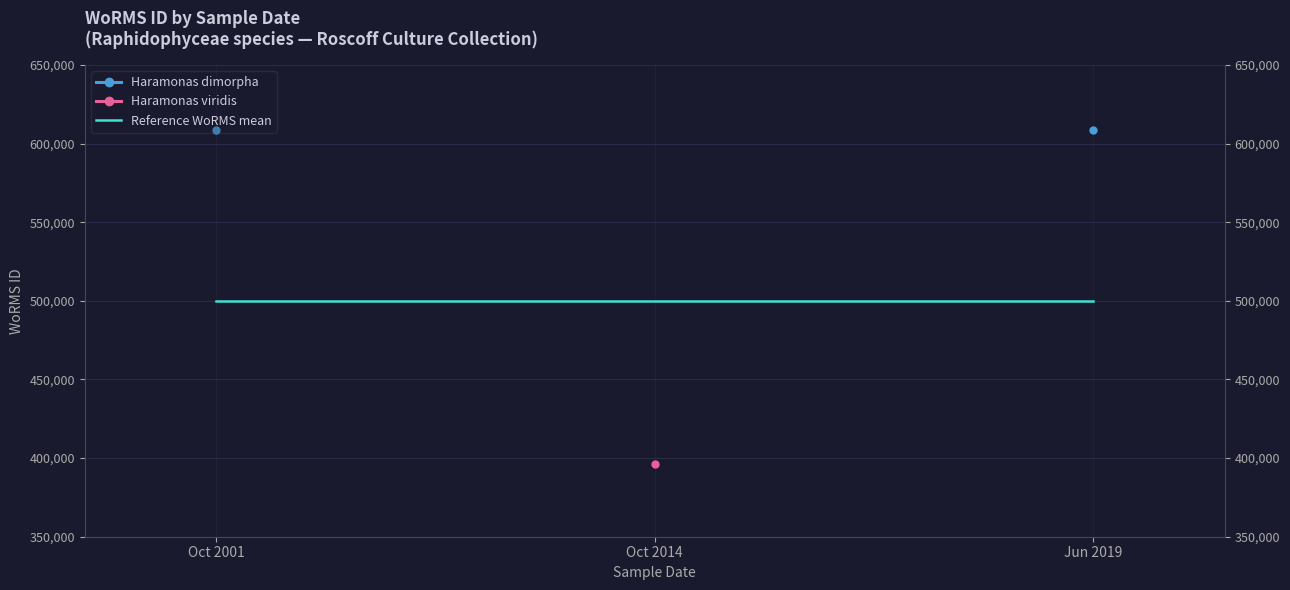

How many lines are shown in the chart?

3